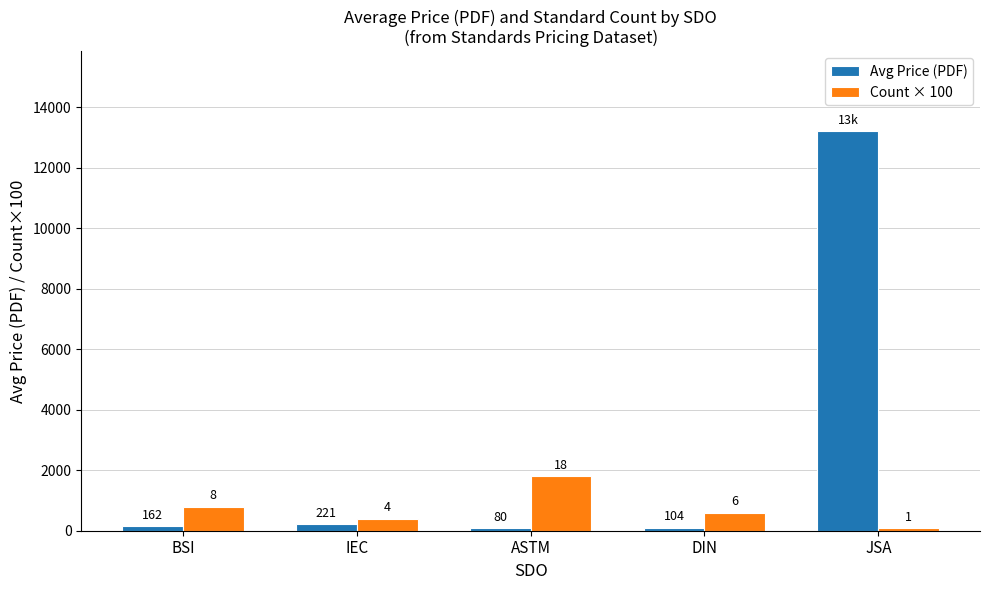

What is the spread (max minus min) of values at DIN?

496.3